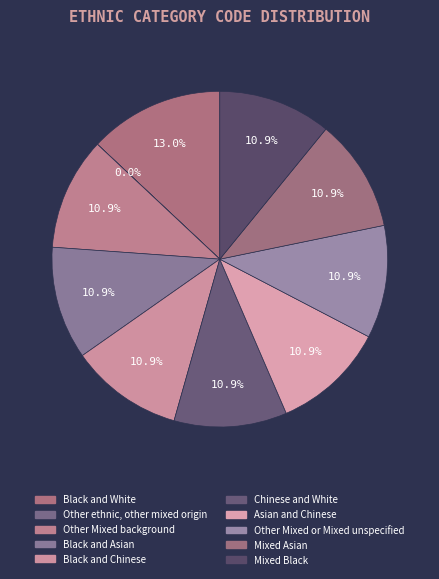

Rank the categories by value from highest to lowest.

Black and White, Mixed Black, Mixed Asian, Other Mixed or Mixed unspecified, Asian and Chinese, Chinese and White, Black and Chinese, Black and Asian, Other Mixed background, Other ethnic, other mixed origin